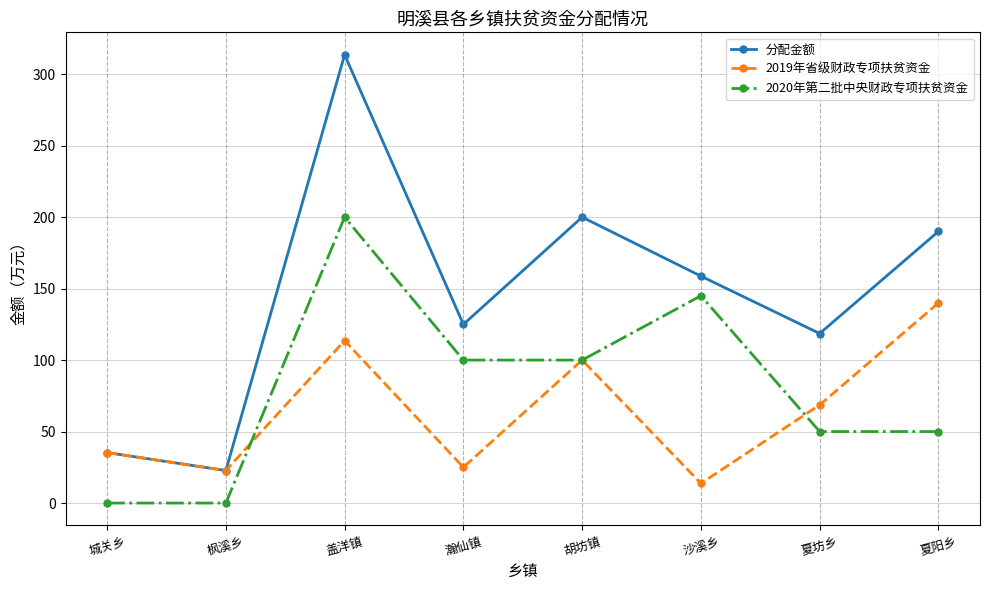

Is it true that 2019年省级财政专项扶贫资金 equals 165.6 at 胡坊镇?

False